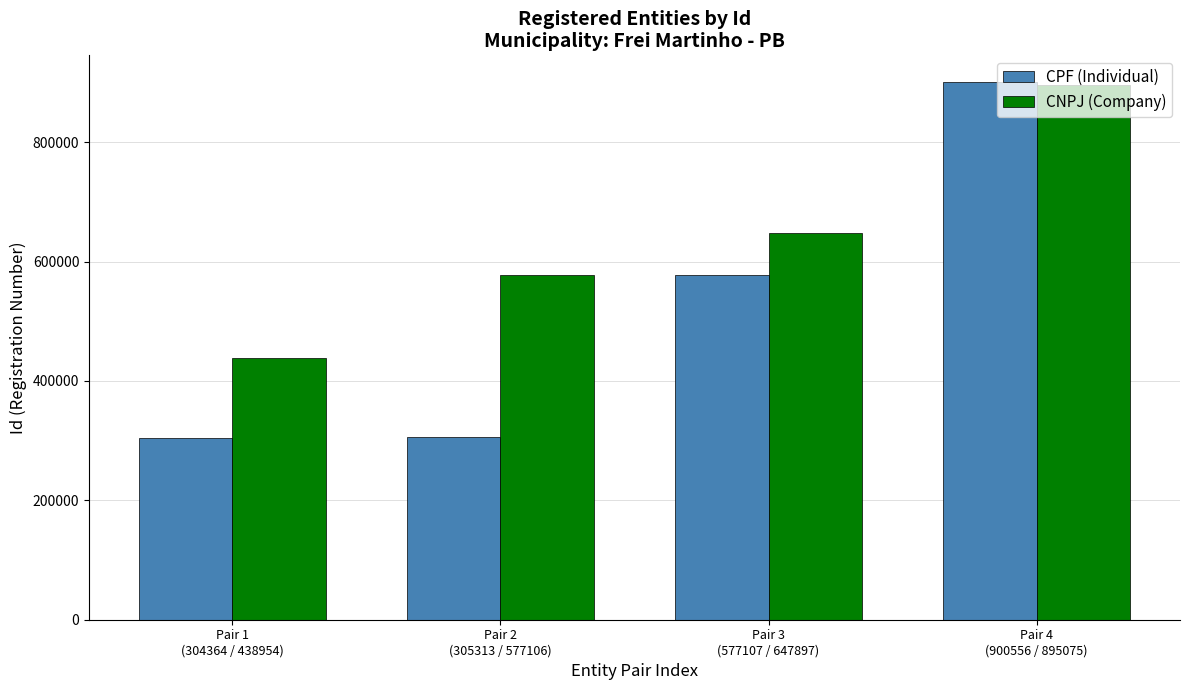

How many values in the CNPJ (Company) series are below 647897?

2